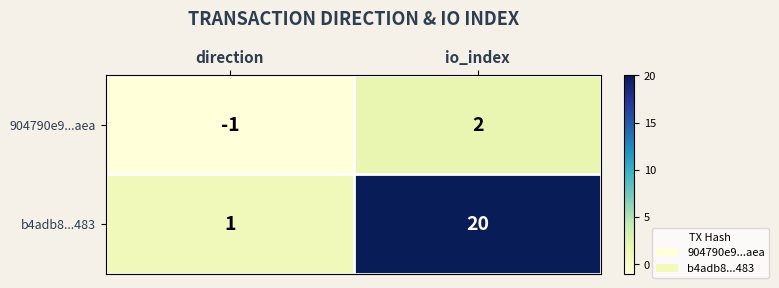

Reading right to left, transcribe all the data shown in this chart.

904790e9...aea: io_index=2	direction=-1
b4adb8...483: io_index=20	direction=1